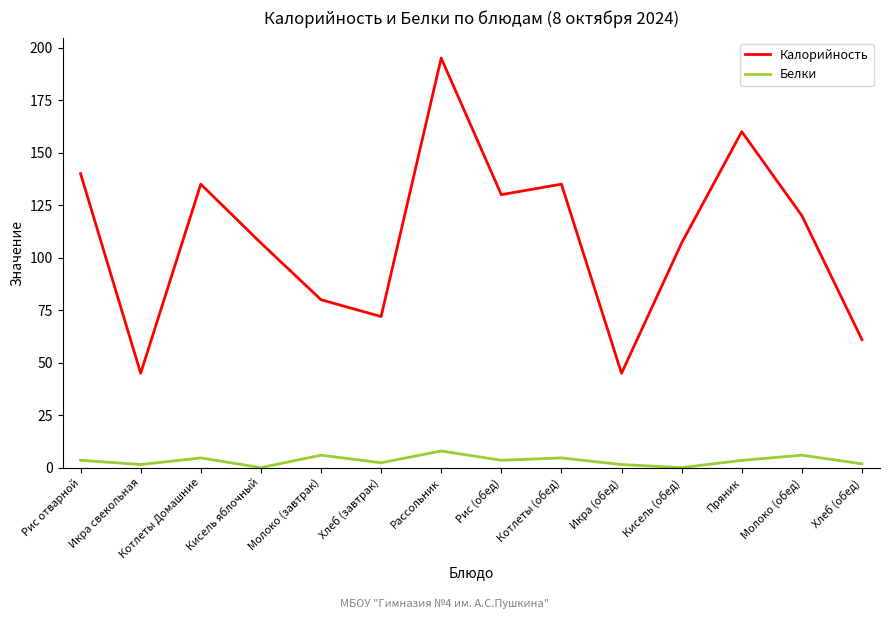

At which category is the sum across all series the highest?

Рассольник